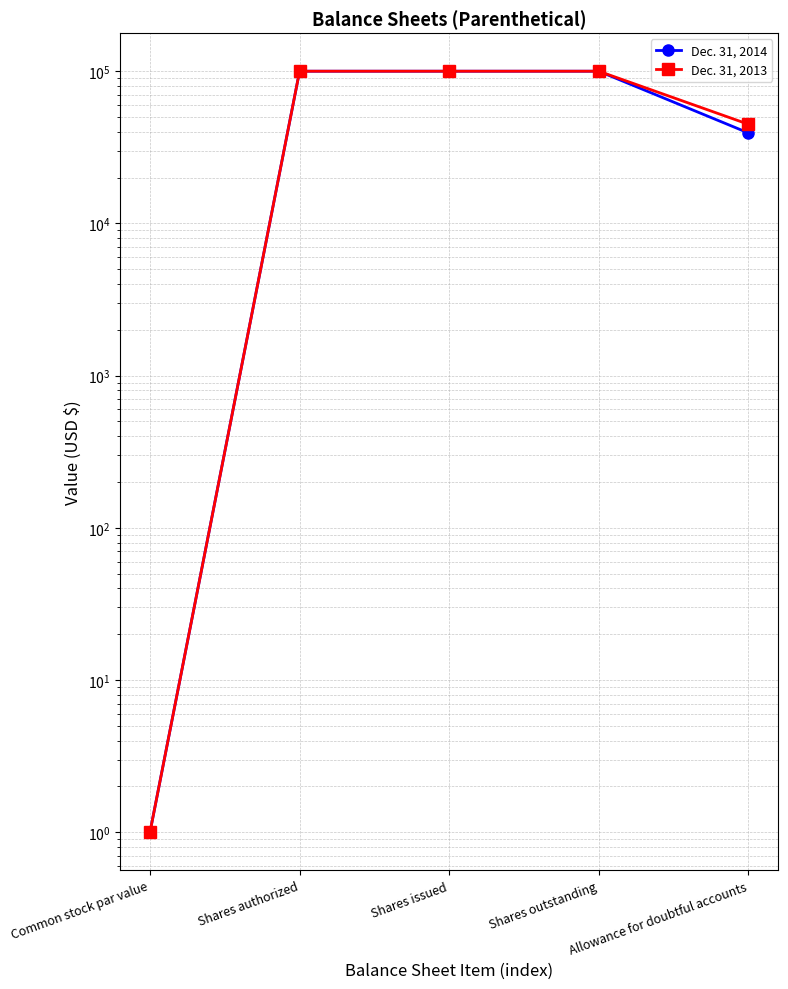

How many lines are shown in the chart?

2